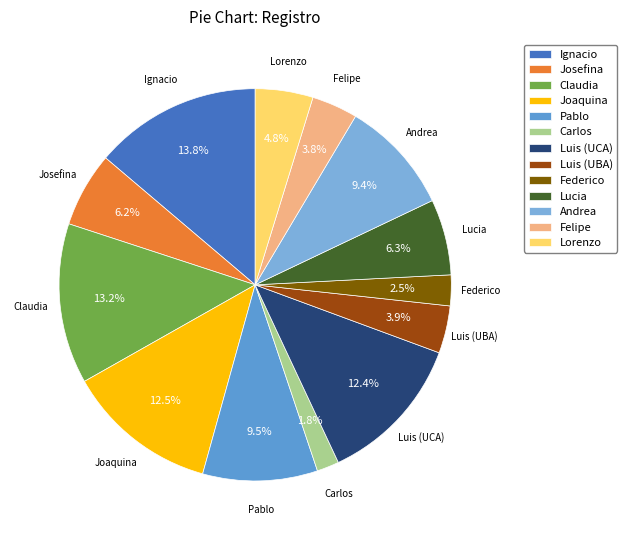

How much of the chart is everything except Andrea?

90.6%